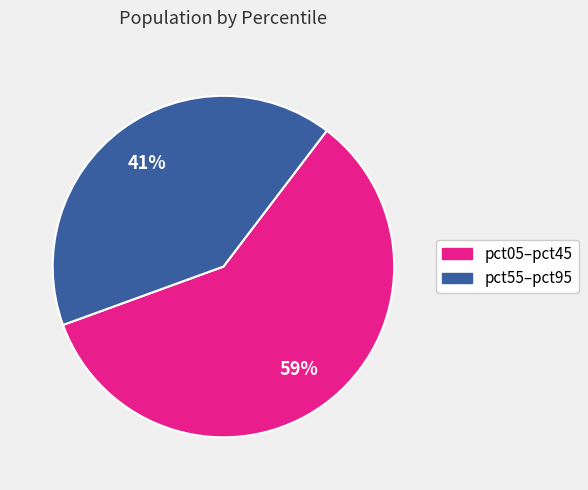

To the nearest percent, what is the difference between the largest and smallest slice percentages?

18%